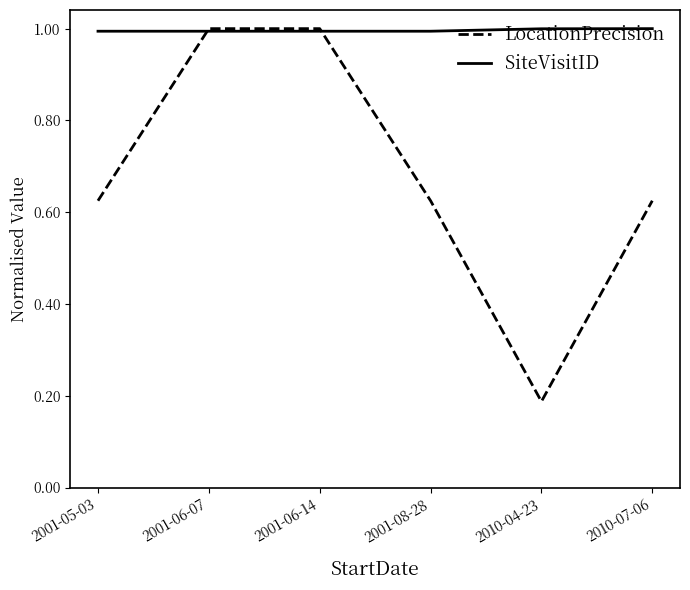

What is the greatest value displayed?

1.0